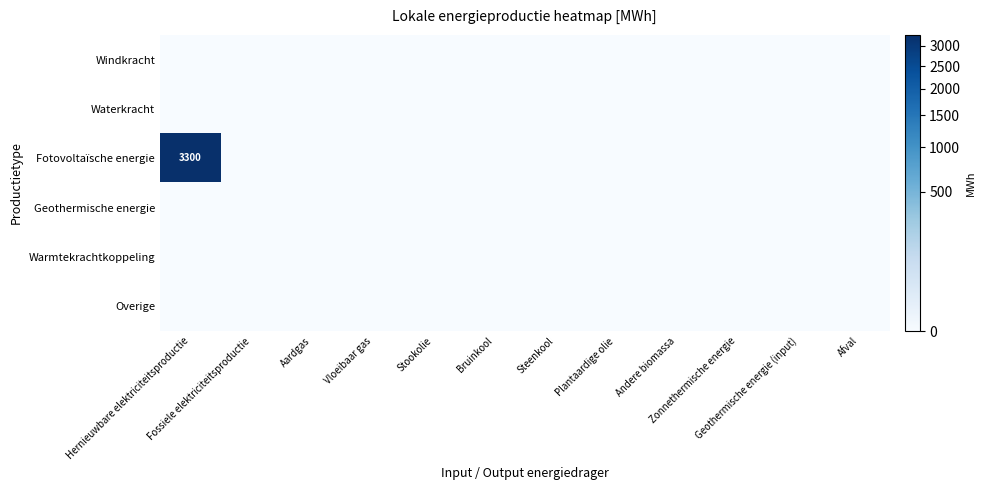

At which category does the chart reach its peak across all series?

Hernieuwbare elektriciteitsproductie